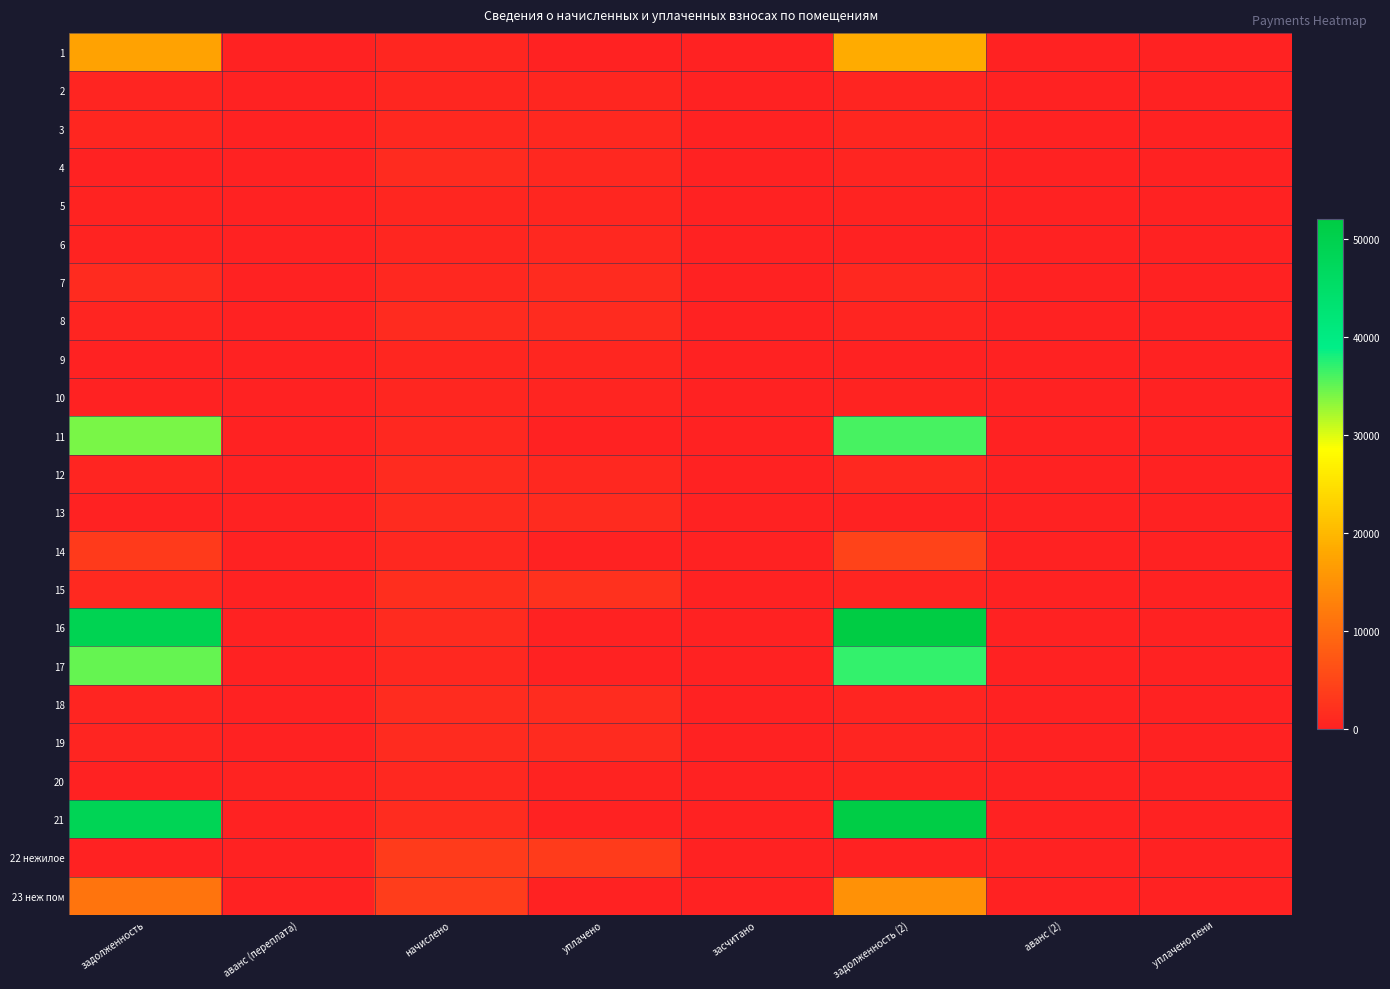

At which category is the sum across all series the highest?

задолженность (2)